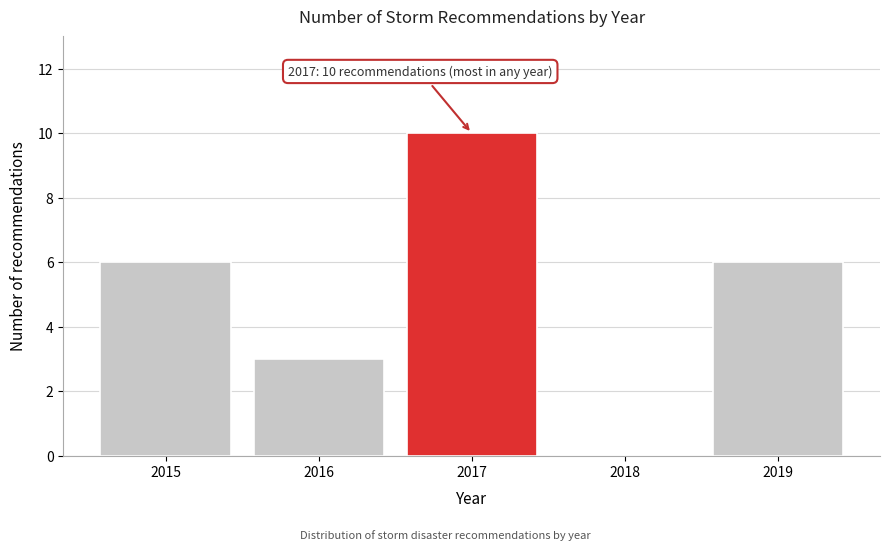

Reading right to left, what are all the values shown in this chart?

2019=6	2018=0	2017=10	2016=3	2015=6